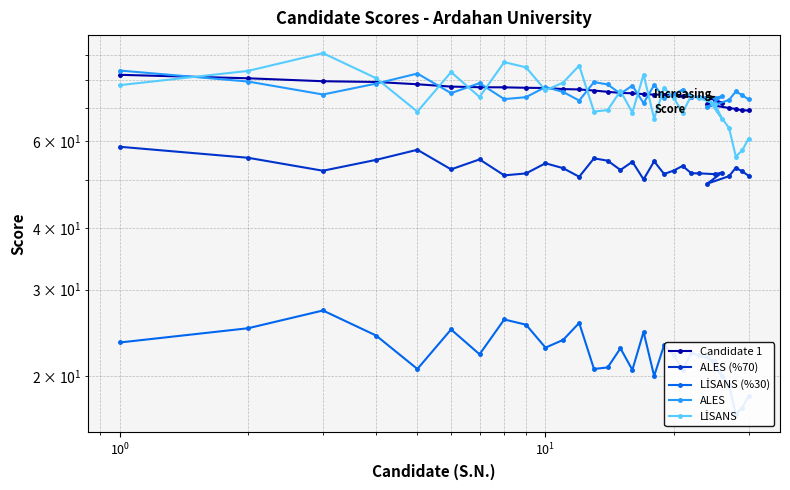

Which series has the largest total across all categories?

ALES